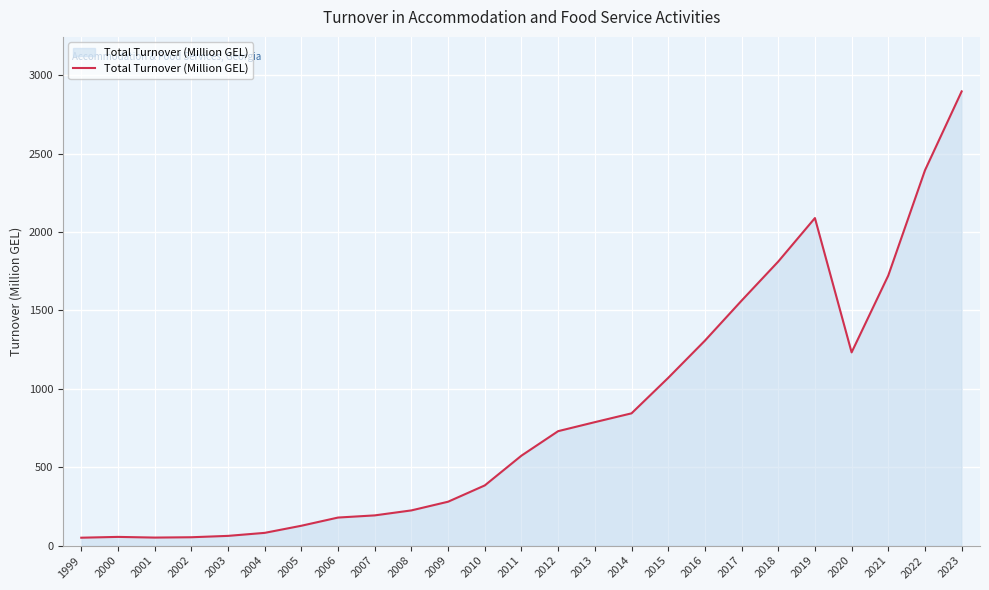

Is it true that the value at 2014 is 843.6?

True